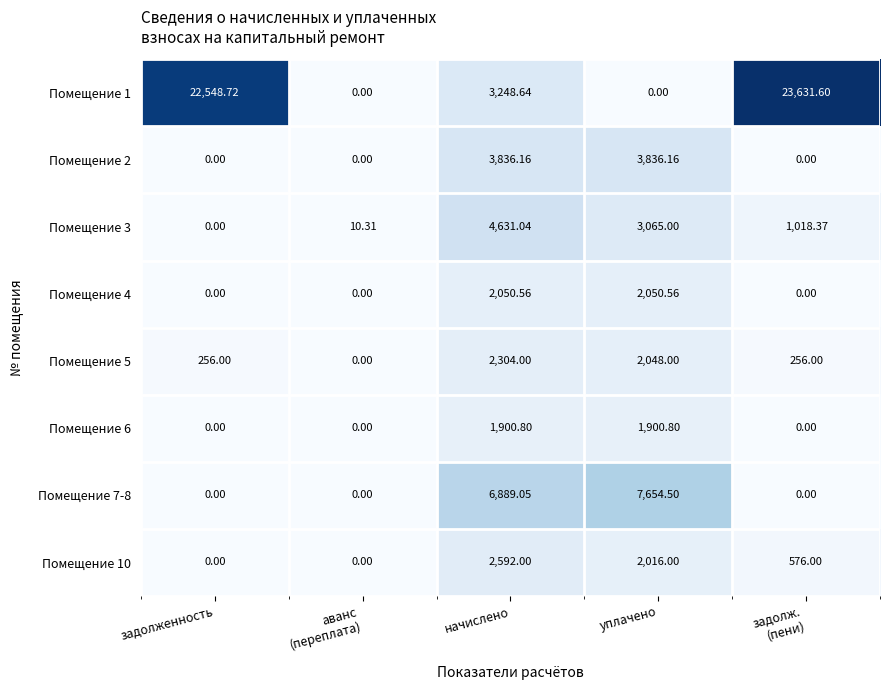

At which label does Помещение 3 reach its minimum?

задолженность